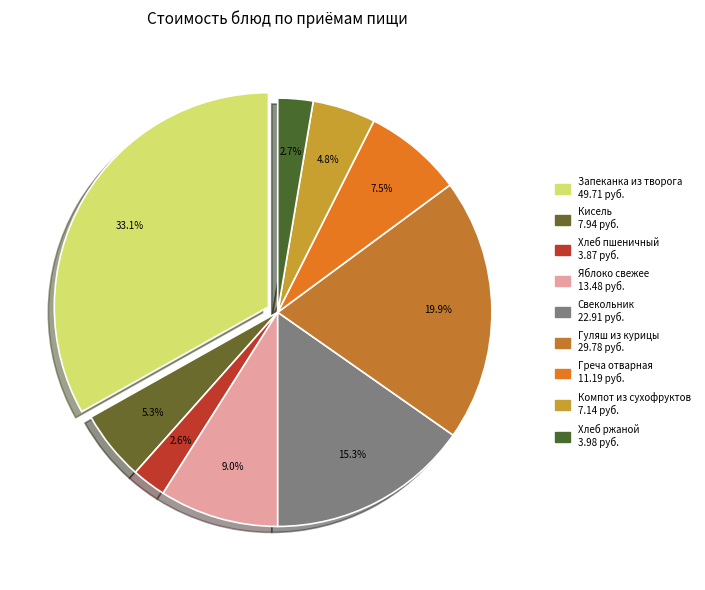

Rank the categories by value from lowest to highest.

Хлеб пшеничный, Хлеб ржаной, Компот из сухофруктов, Кисель, Греча отварная, Яблоко свежее, Свекольник, Гуляш из курицы, Запеканка из творога